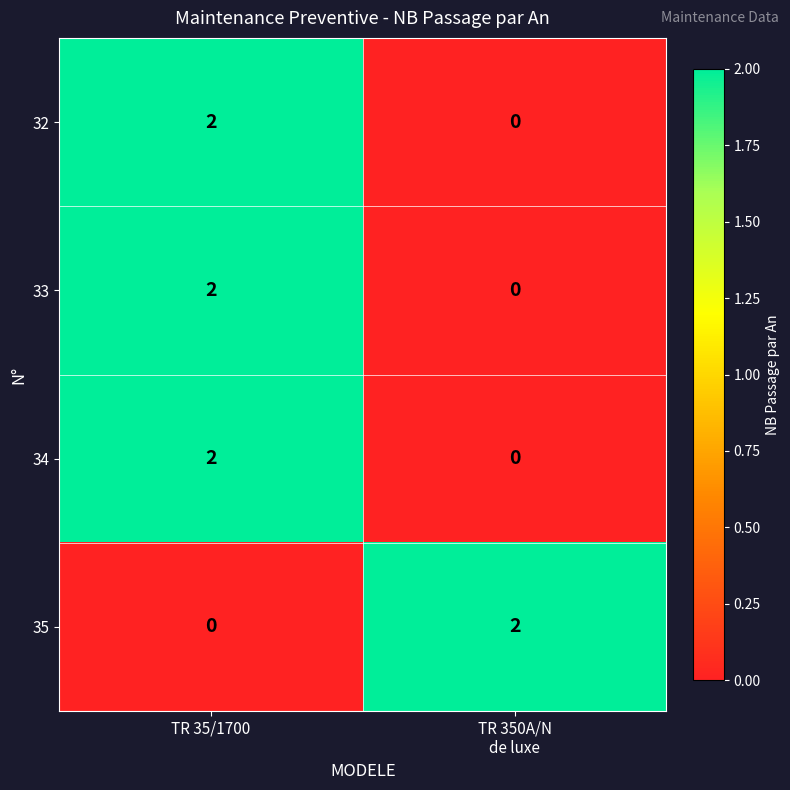

At which label does 32 reach its peak?

TR 35/1700